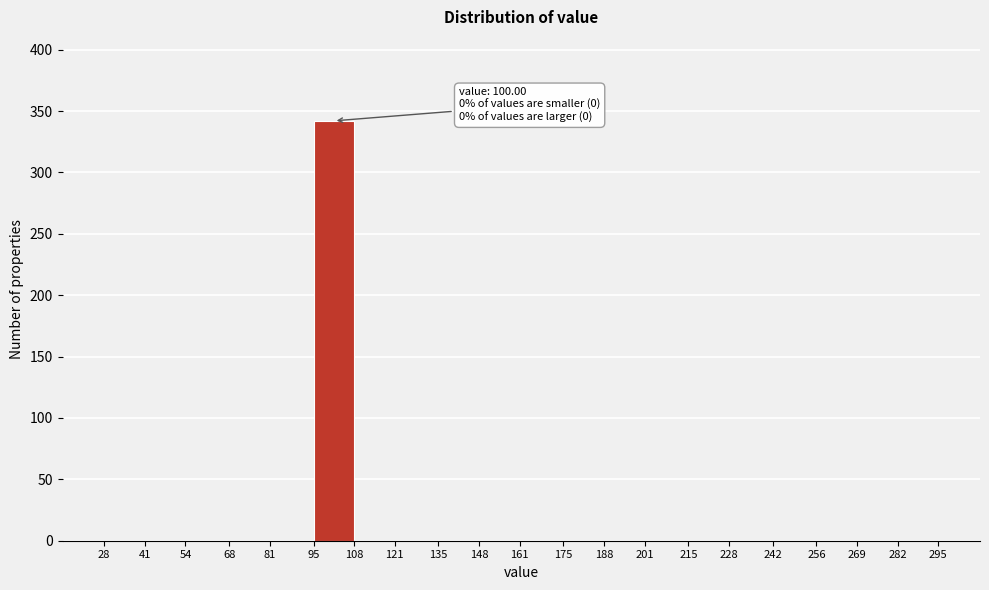

Which range on the x-axis has the tallest bar?

95 to 108